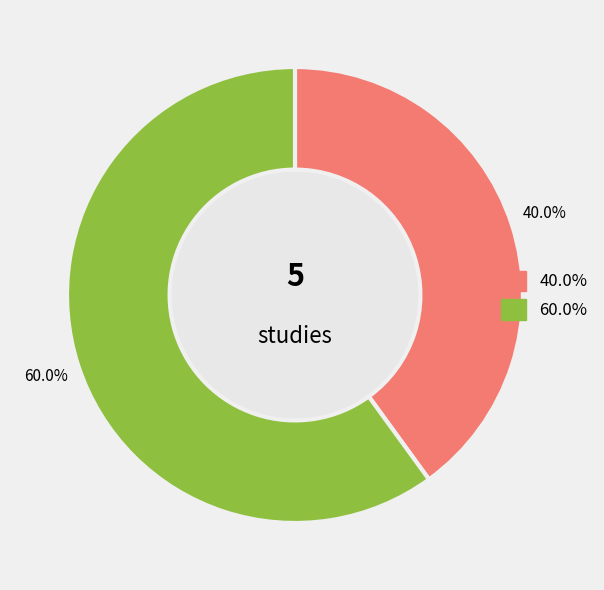

Is there any slice that represents more than half of the pie?

Yes